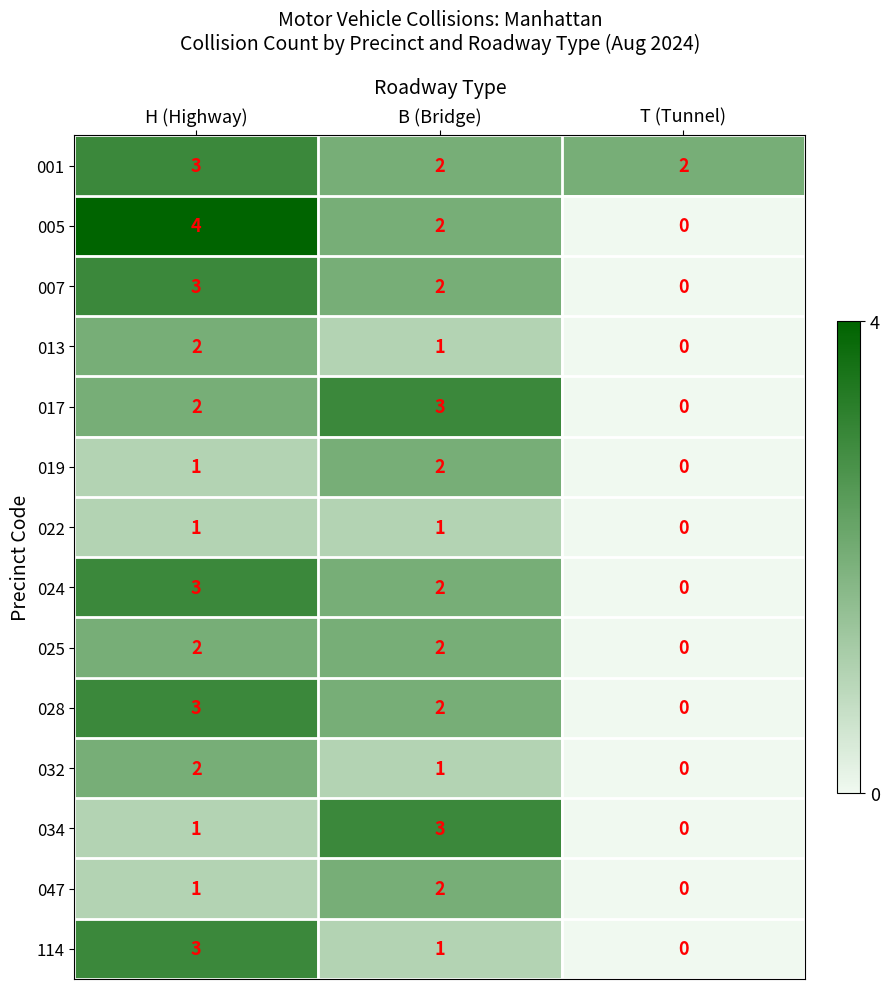

What is the total value across all series at B (Bridge)?

26